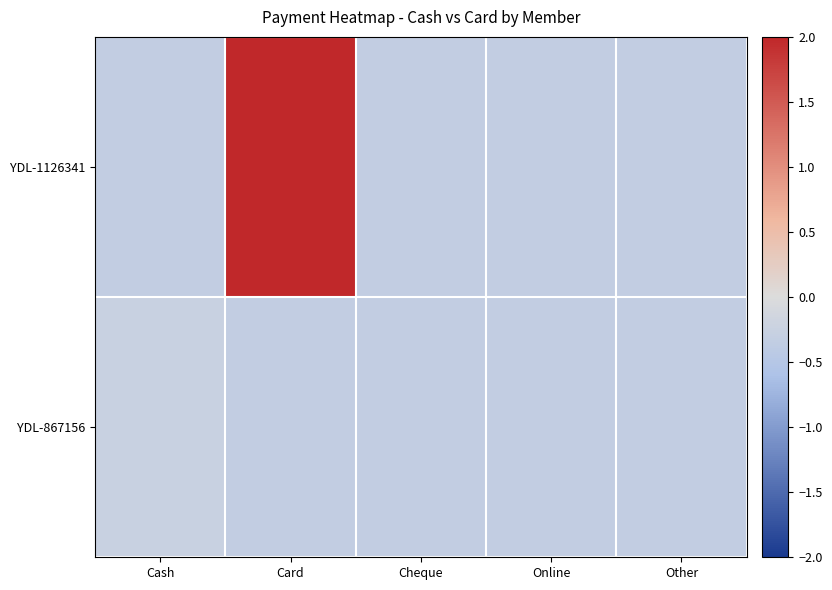

Rank the series by their maximum value, from highest to lowest.

YDL-1126341, YDL-867156